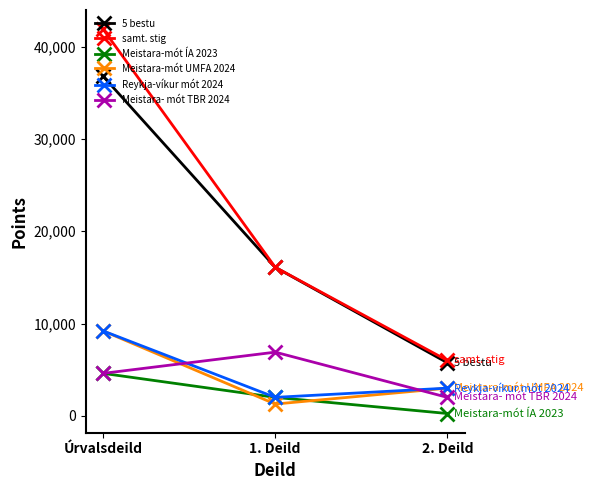

At which category does the chart reach its peak across all series?

Úrvalsdeild